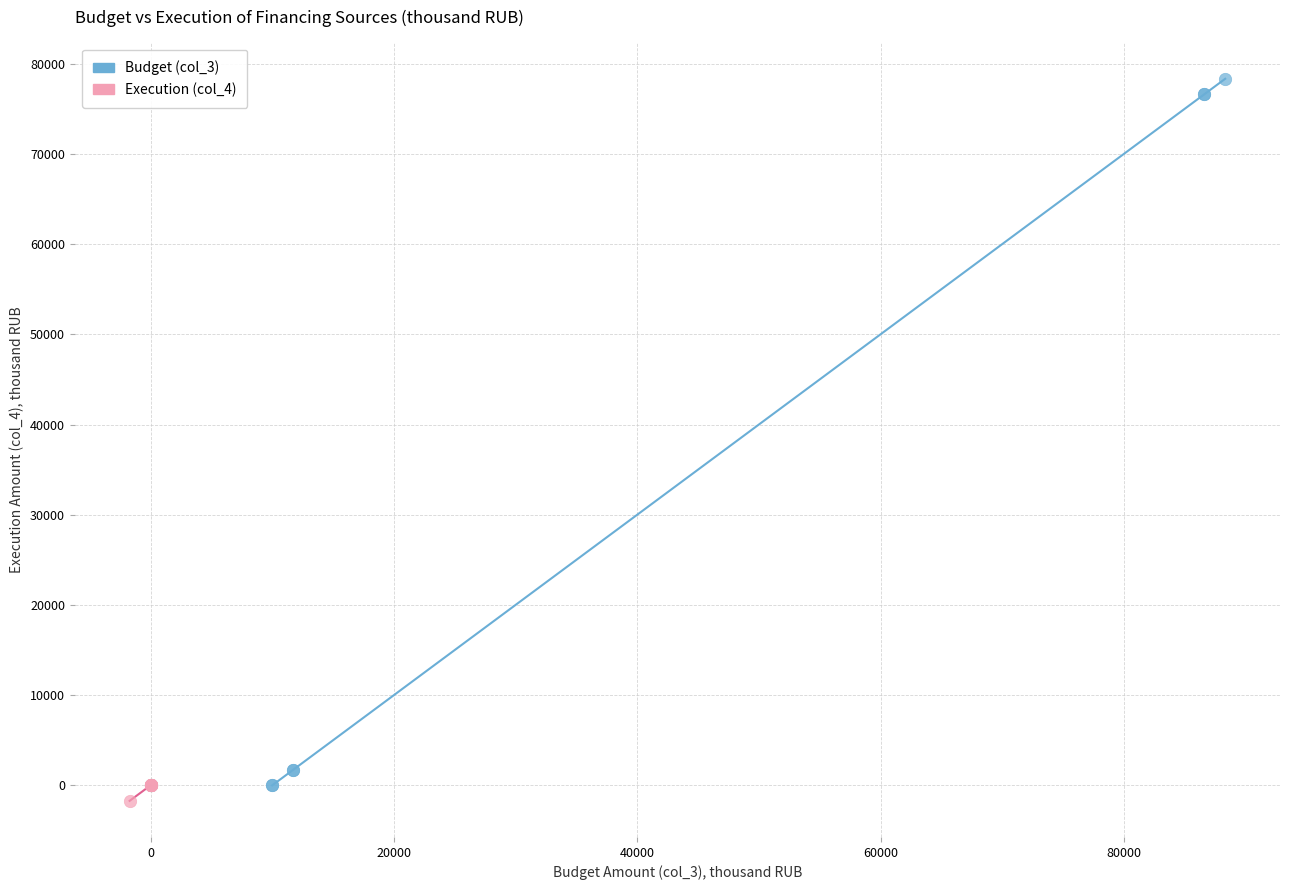

Which series has the widest spread of Y values?

Budget (col_3)